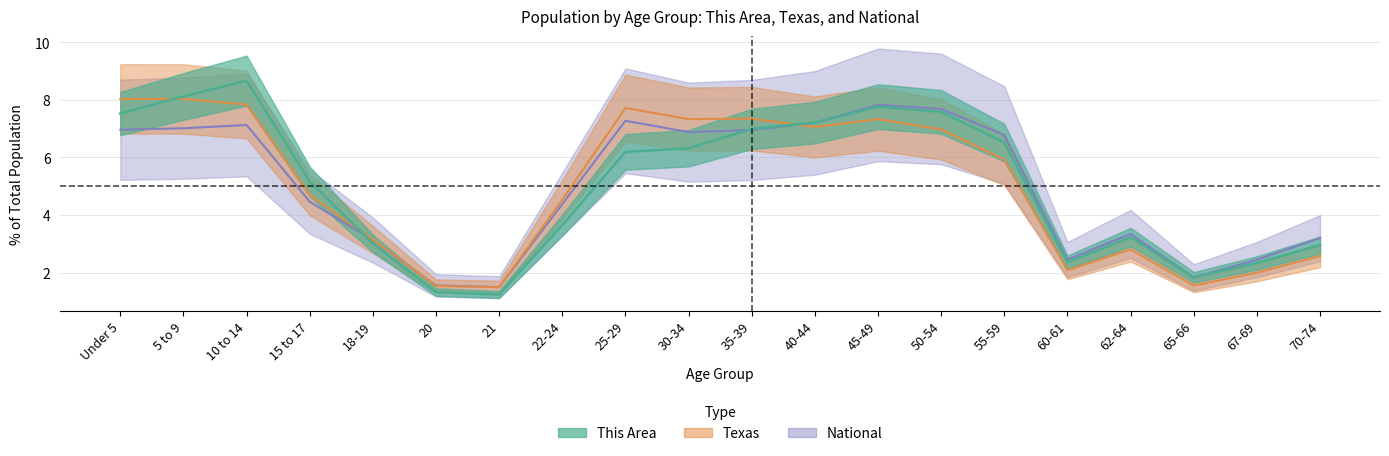

Is it true that National equals 1.7 at 50-54?

False